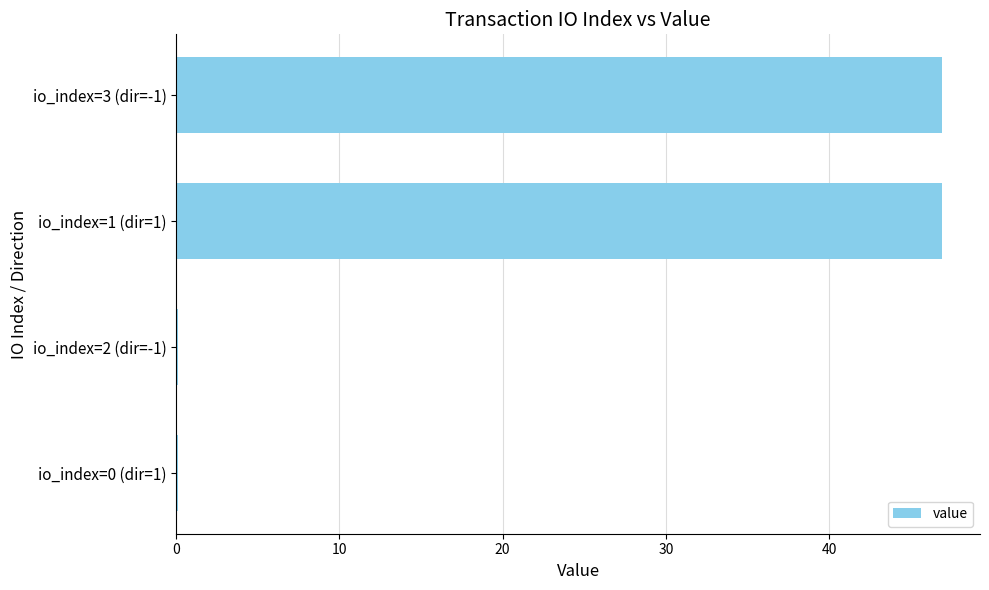

What is the greatest value displayed?

46.9